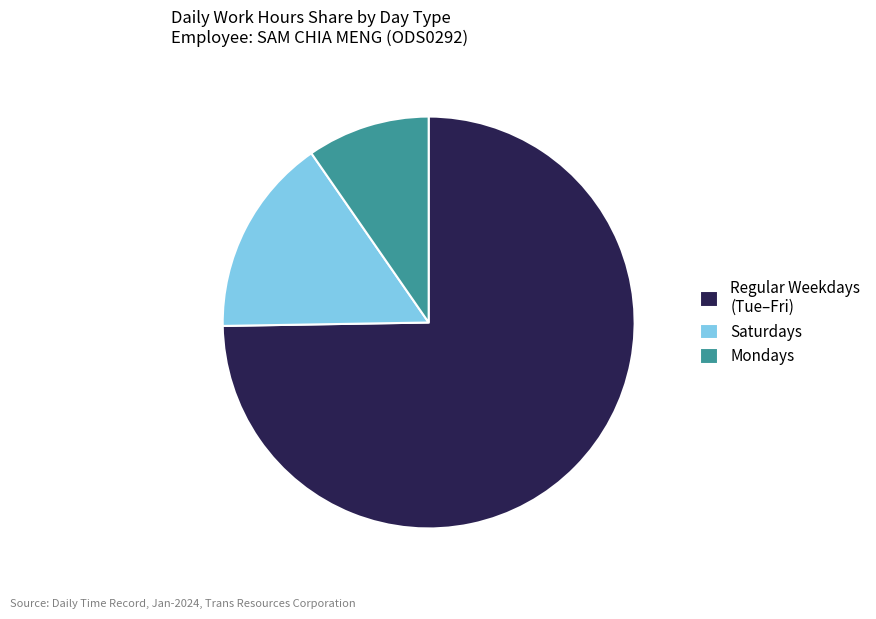

Is the sum of Mondays and Saturdays greater than half?

No